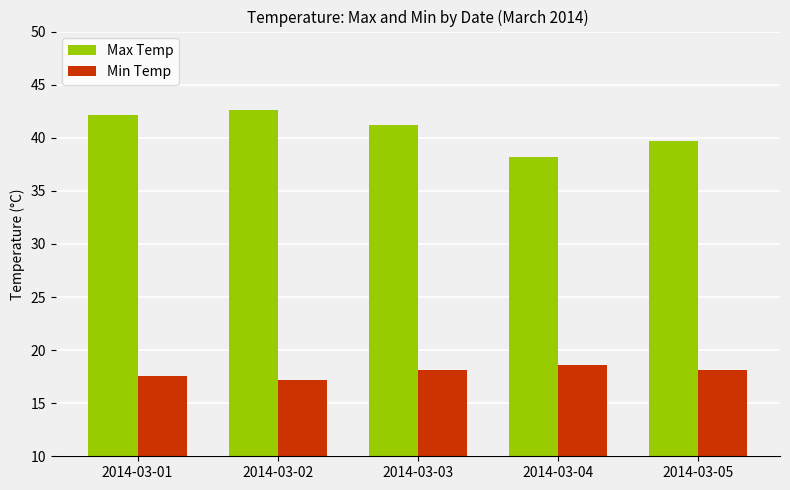

What is the difference between the Min Temp values at 2014-03-04 and 2014-03-02?

1.4